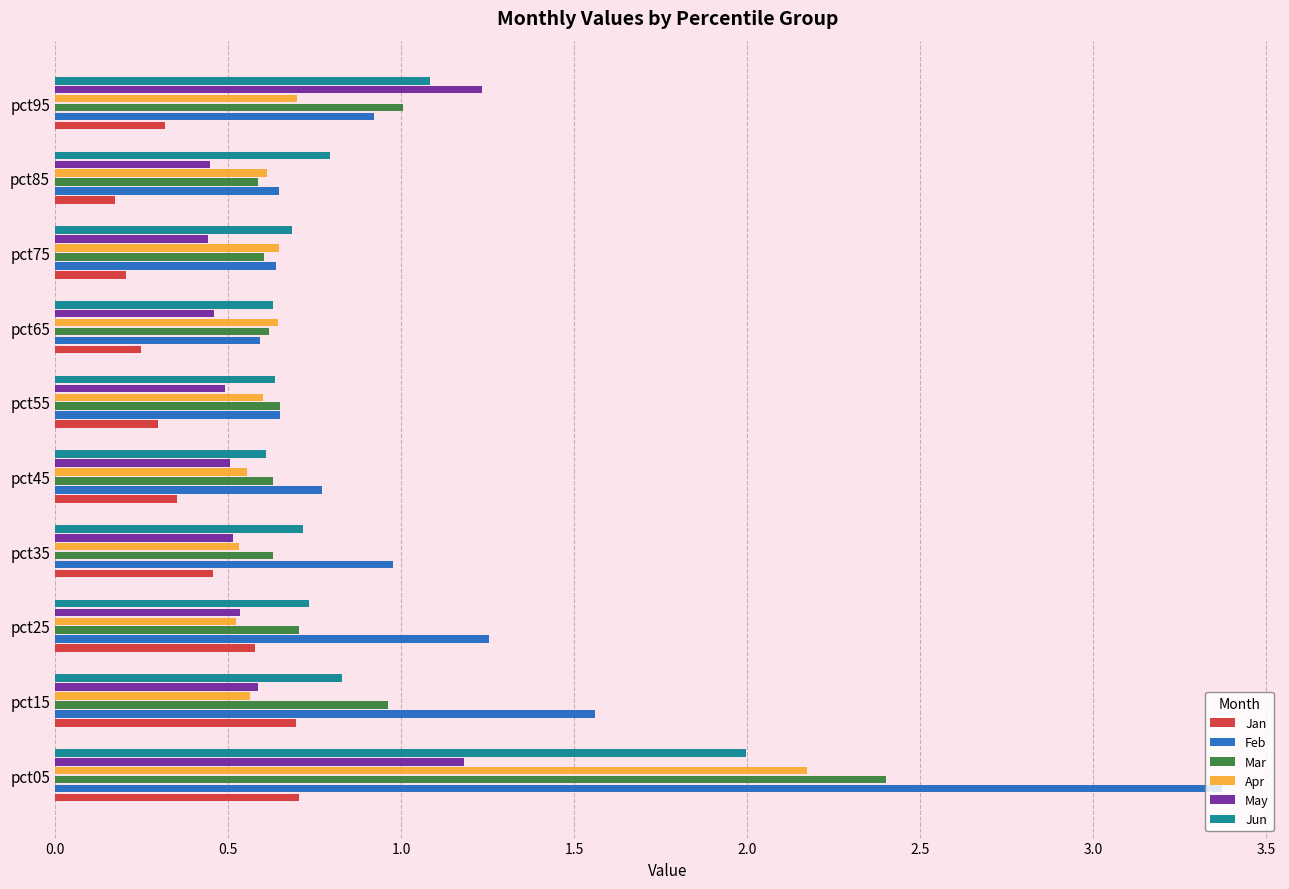

How many distinct data groups are displayed?

6